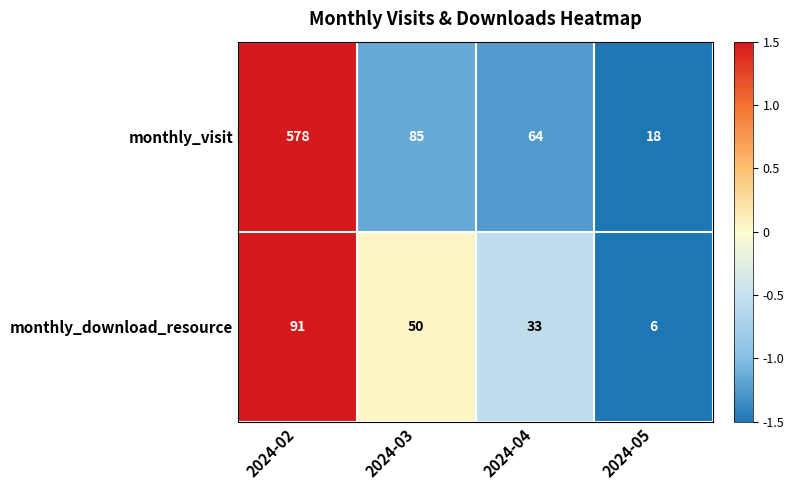

At which category does the chart reach its peak across all series?

2024-02